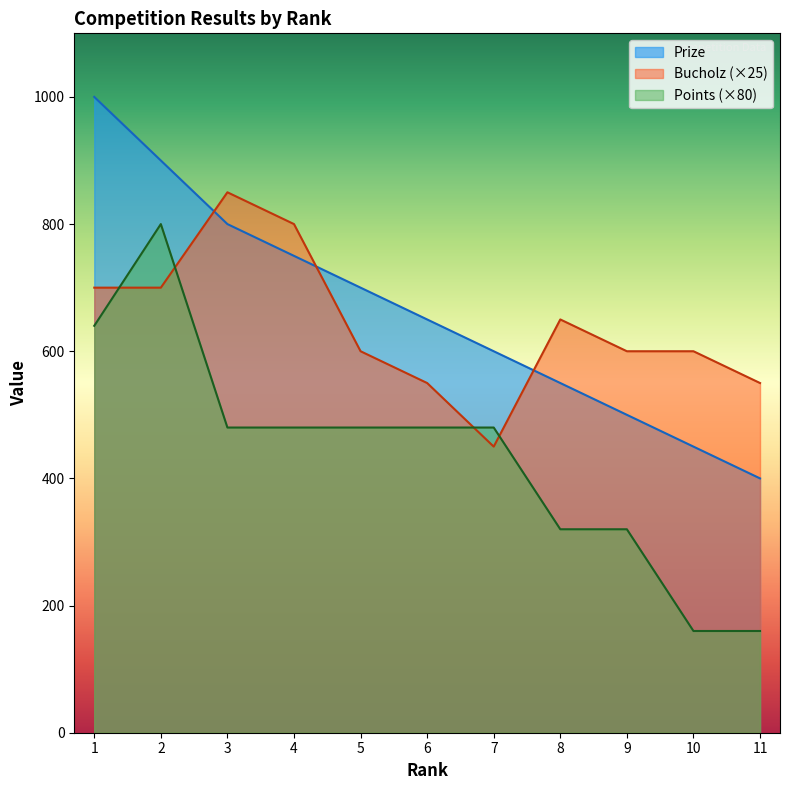

What is the average value of the Points series?

436